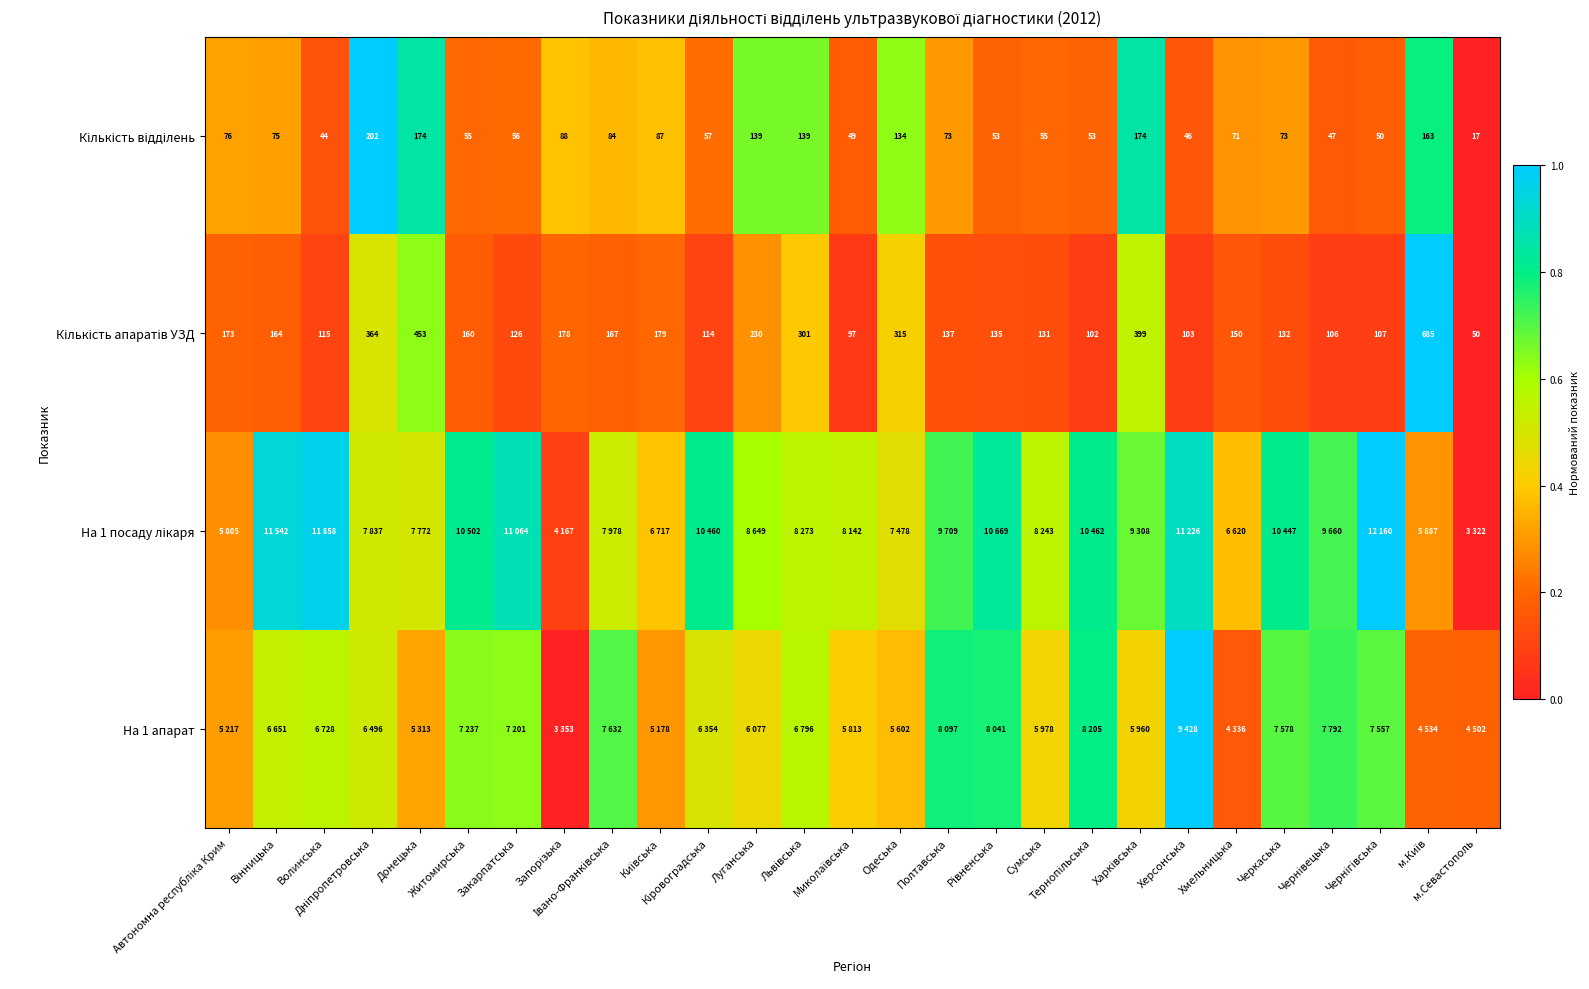

At which category does the chart reach its peak across all series?

Чернігівська